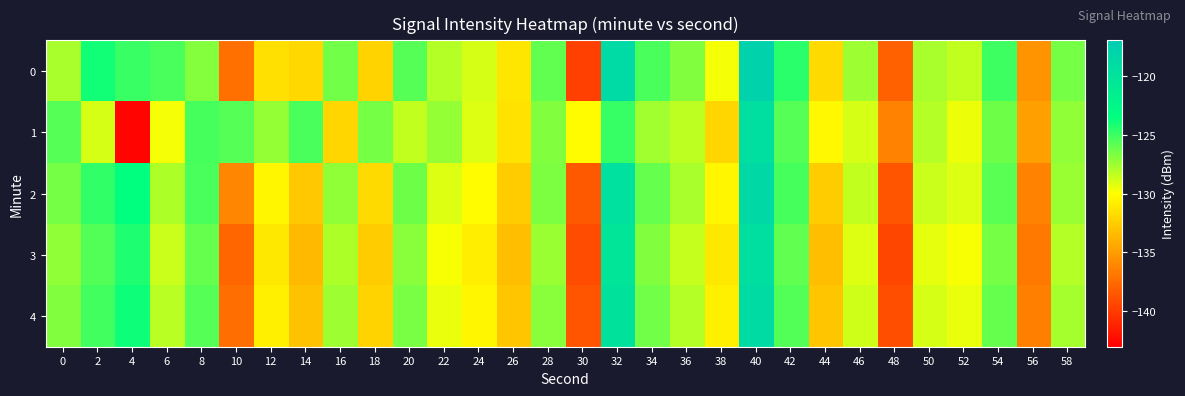

Which series has the largest range (max minus min)?

1